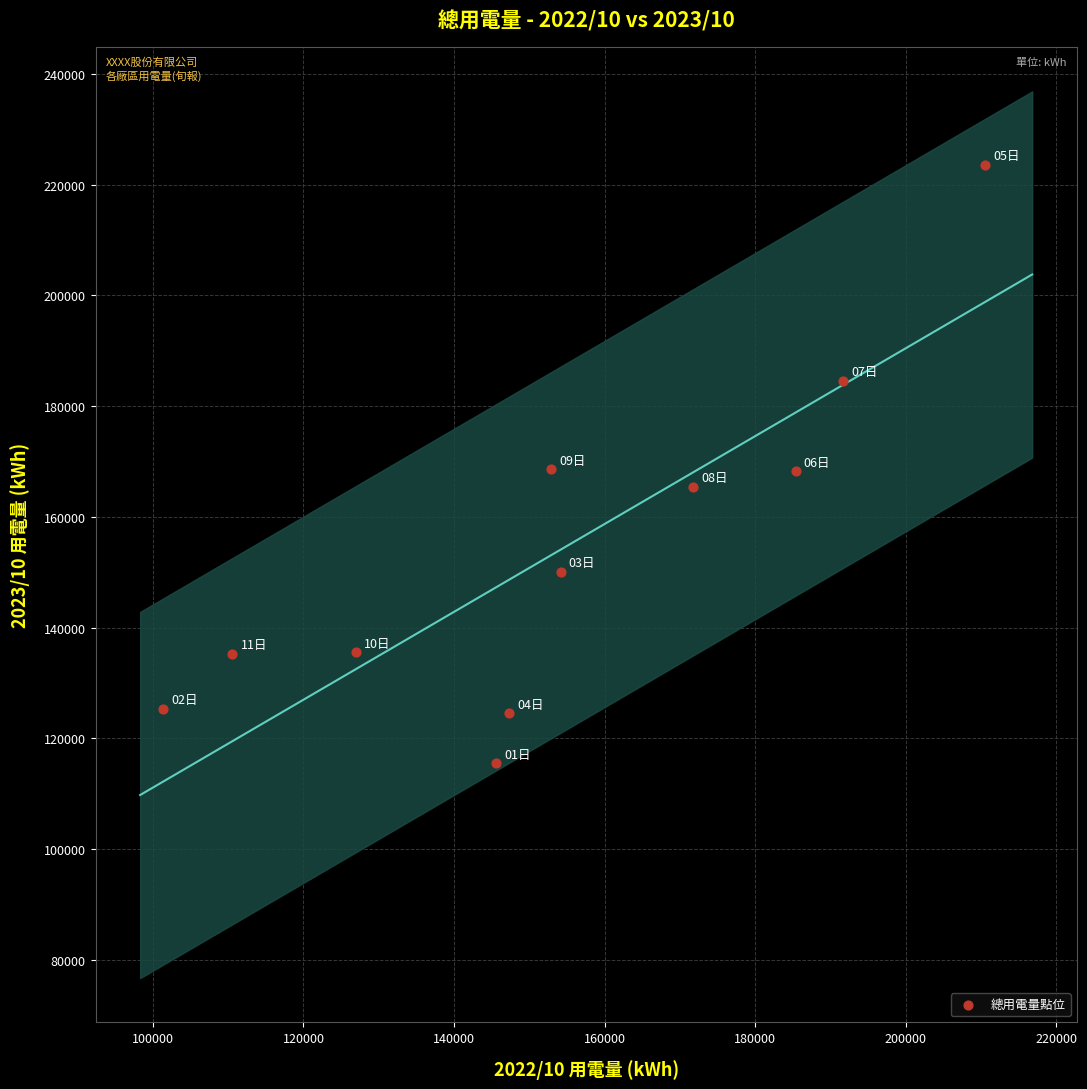

What is the average X value?

154369.2